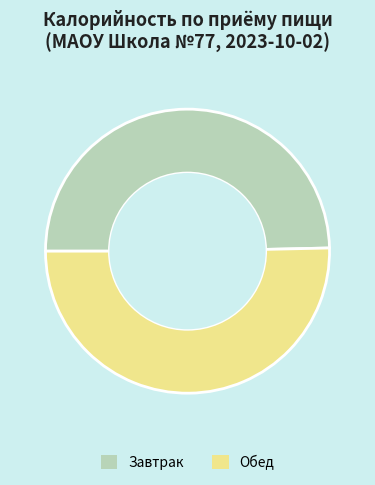

Is there any slice that represents more than half of the pie?

Yes